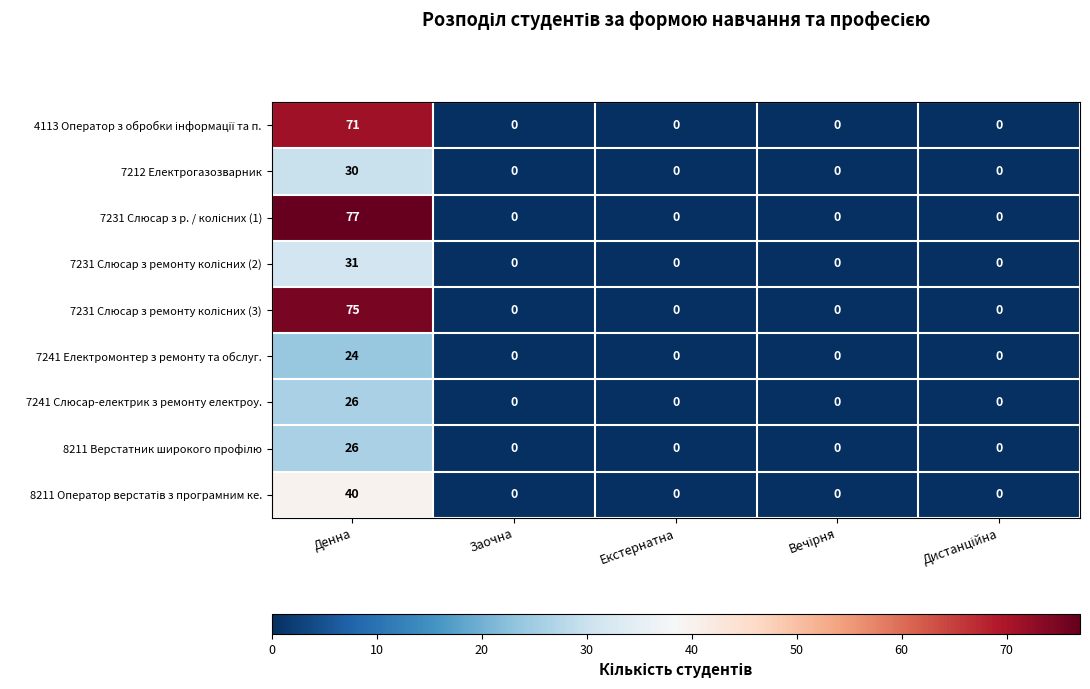

How many categories are shown in the chart?

5